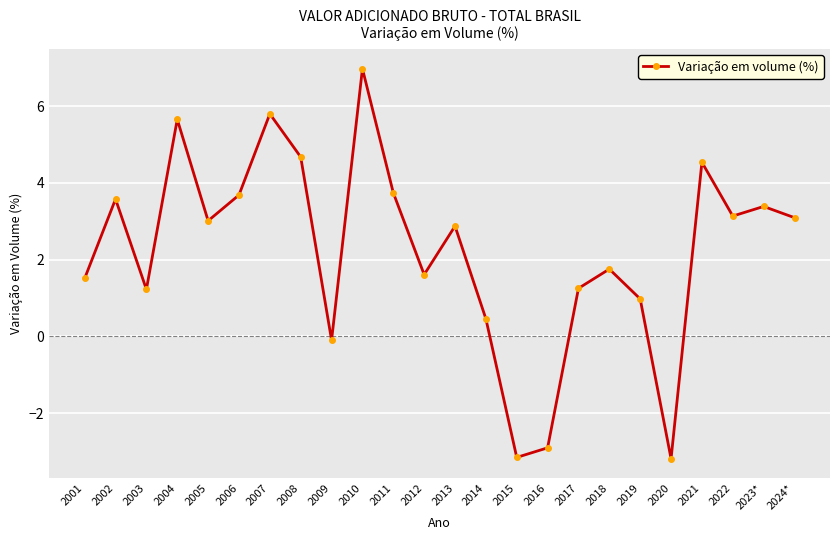

Is this an area chart (filled region under the line)?

No